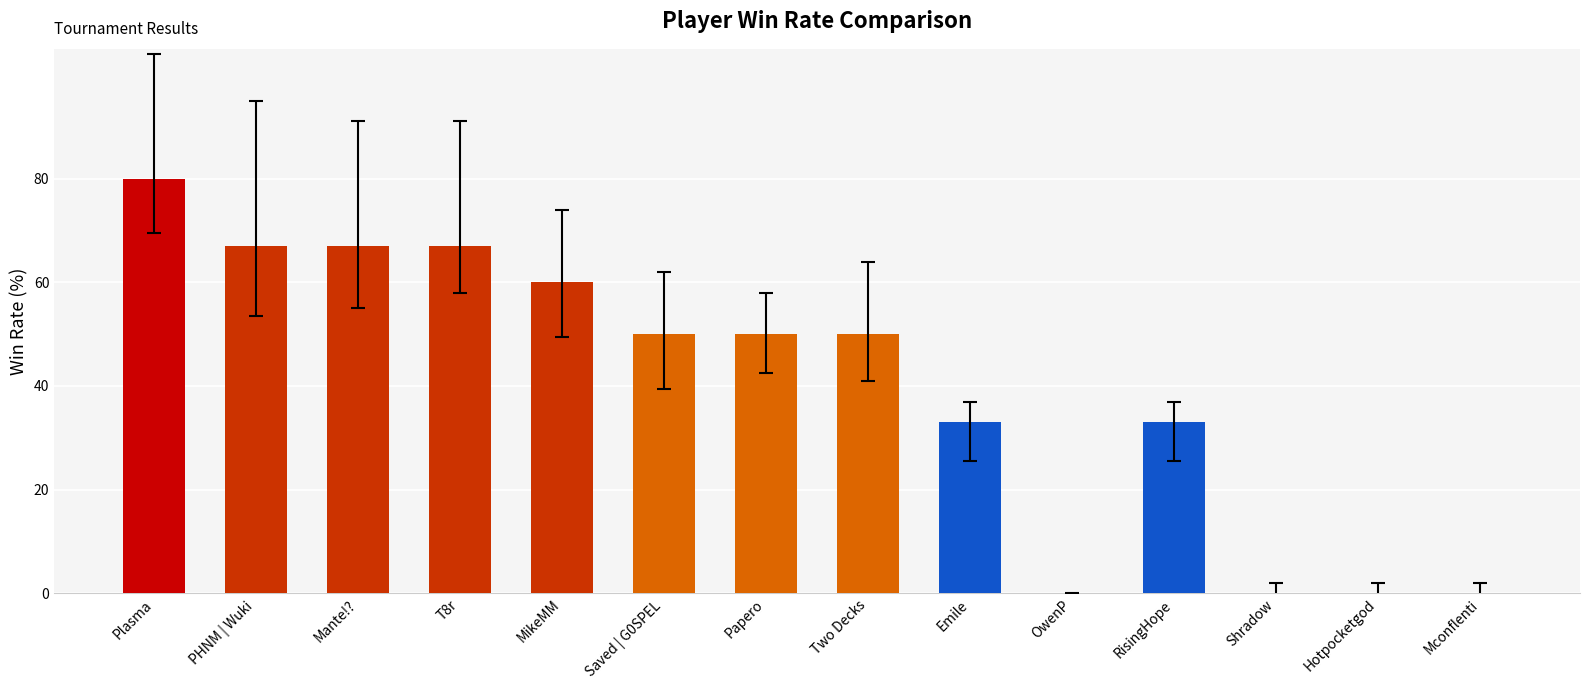

What is the change in value from Plasma to T8r?

-13